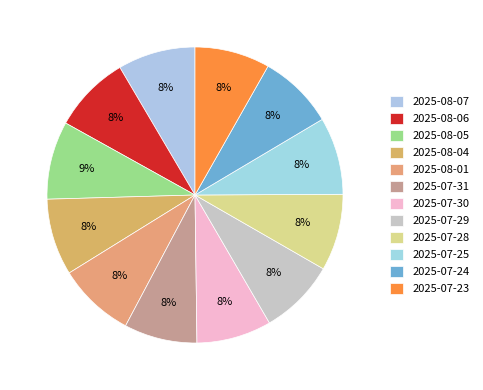

Count the number of slices in the pie.

12